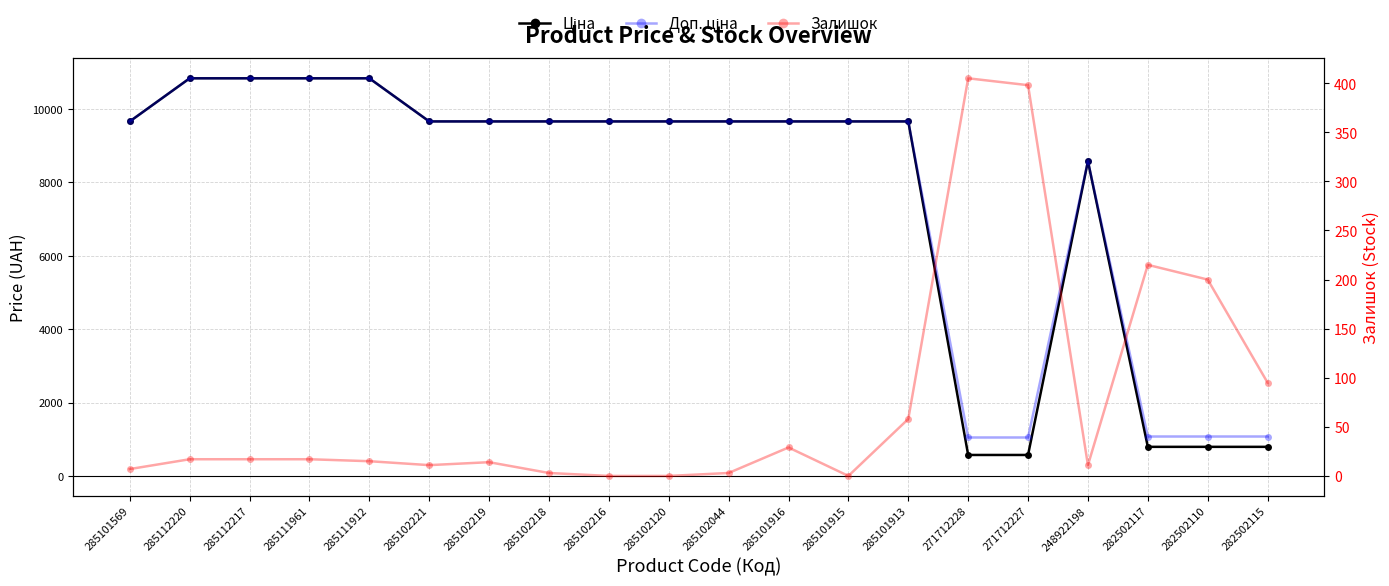

How many series are shown in this chart?

3